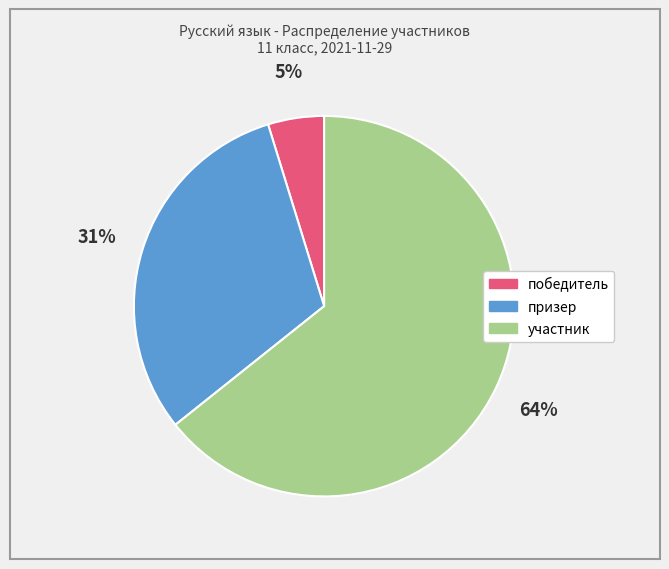

Rank the categories by value from lowest to highest.

победитель, призер, участник